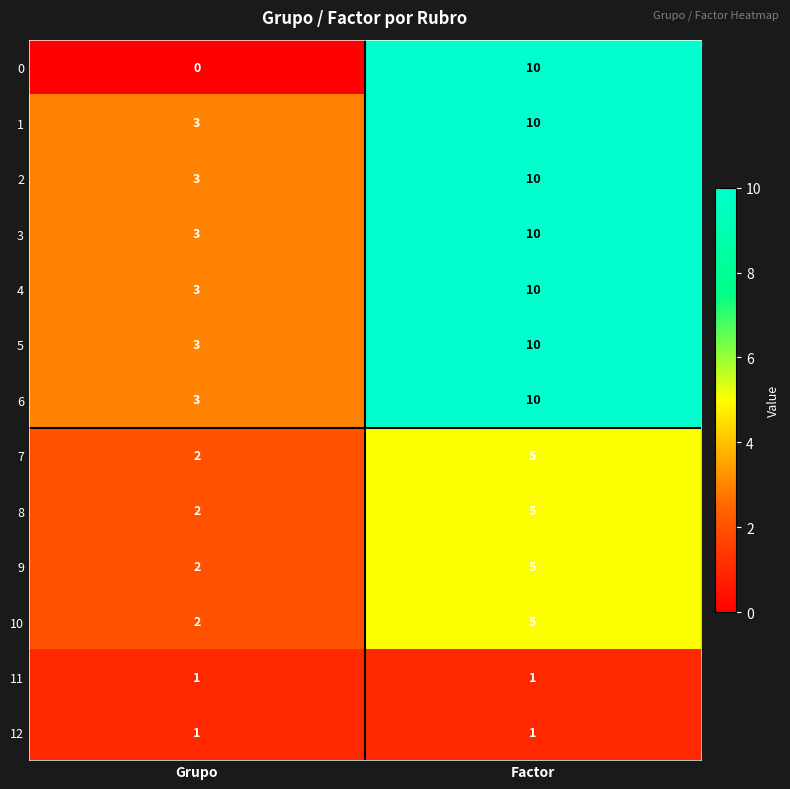

At which category is the sum across all series the highest?

Factor